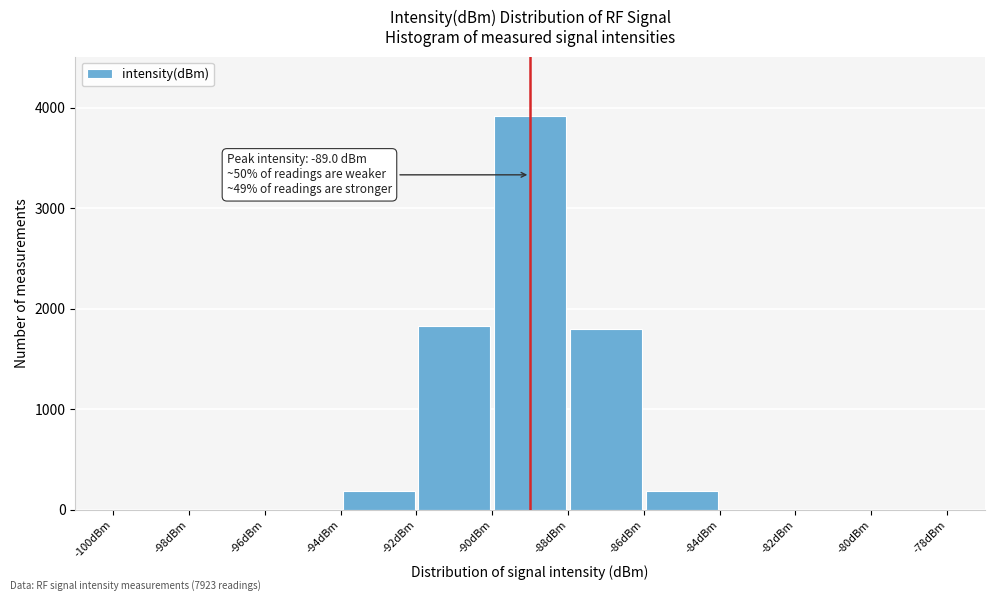

Which range on the x-axis has the tallest bar?

-90 to -88